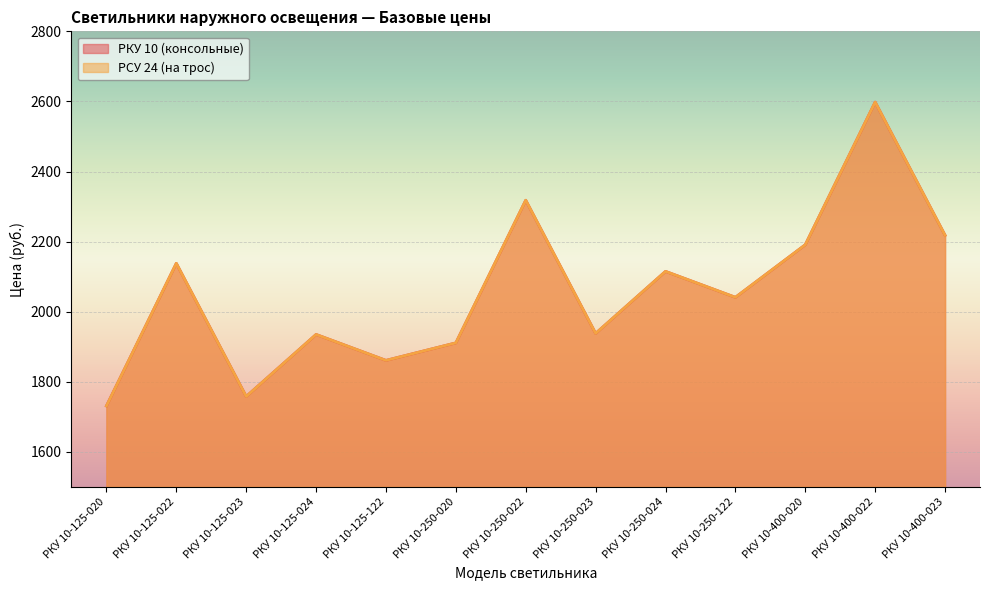

The РКУ 10 (консольные) series shows 1935 at РКУ 10-125-024. True or false?

True